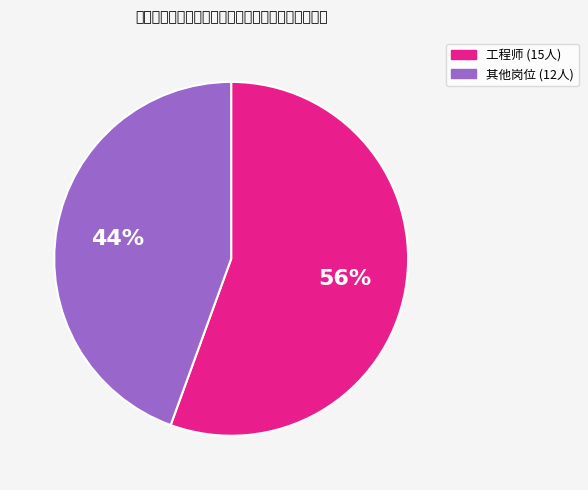

To the nearest percent, what is the average slice percentage?

50%